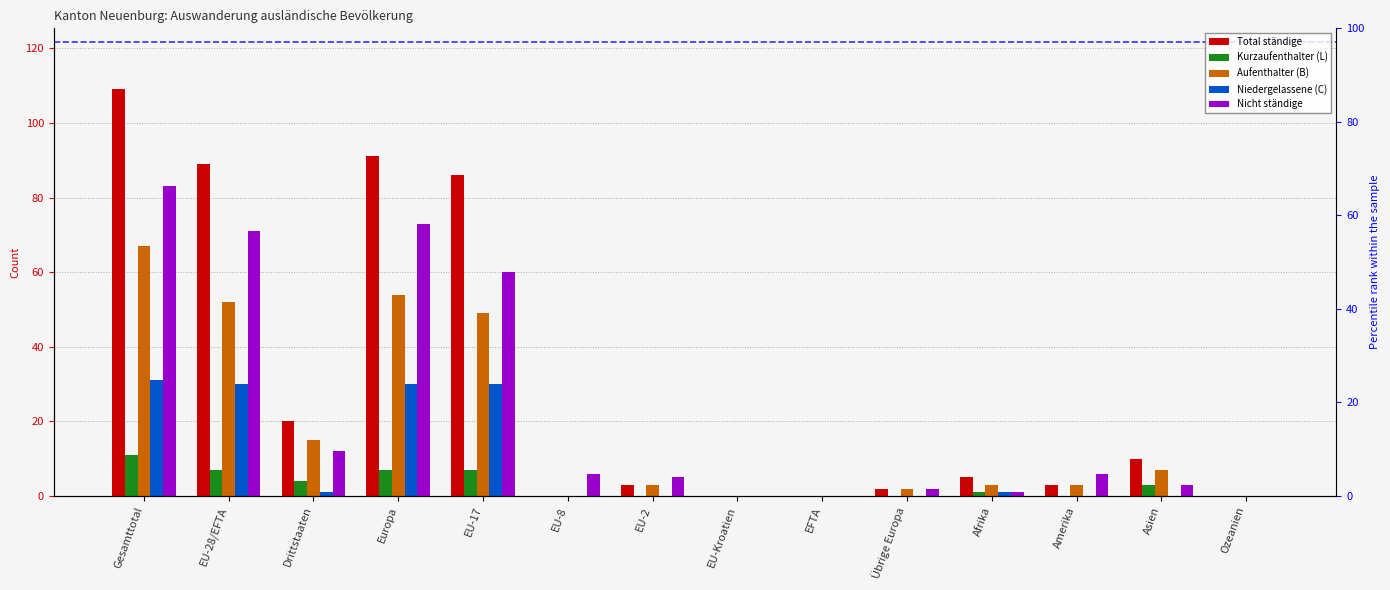

How many bars are there in total?

70